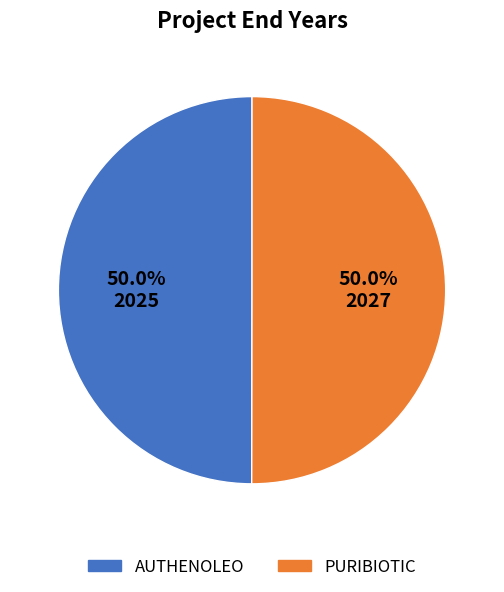

How many segments does this pie chart have?

2